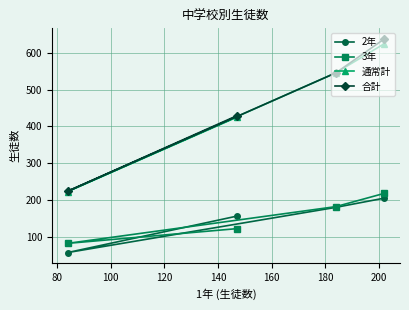

Which series has the largest range (max minus min)?

合計